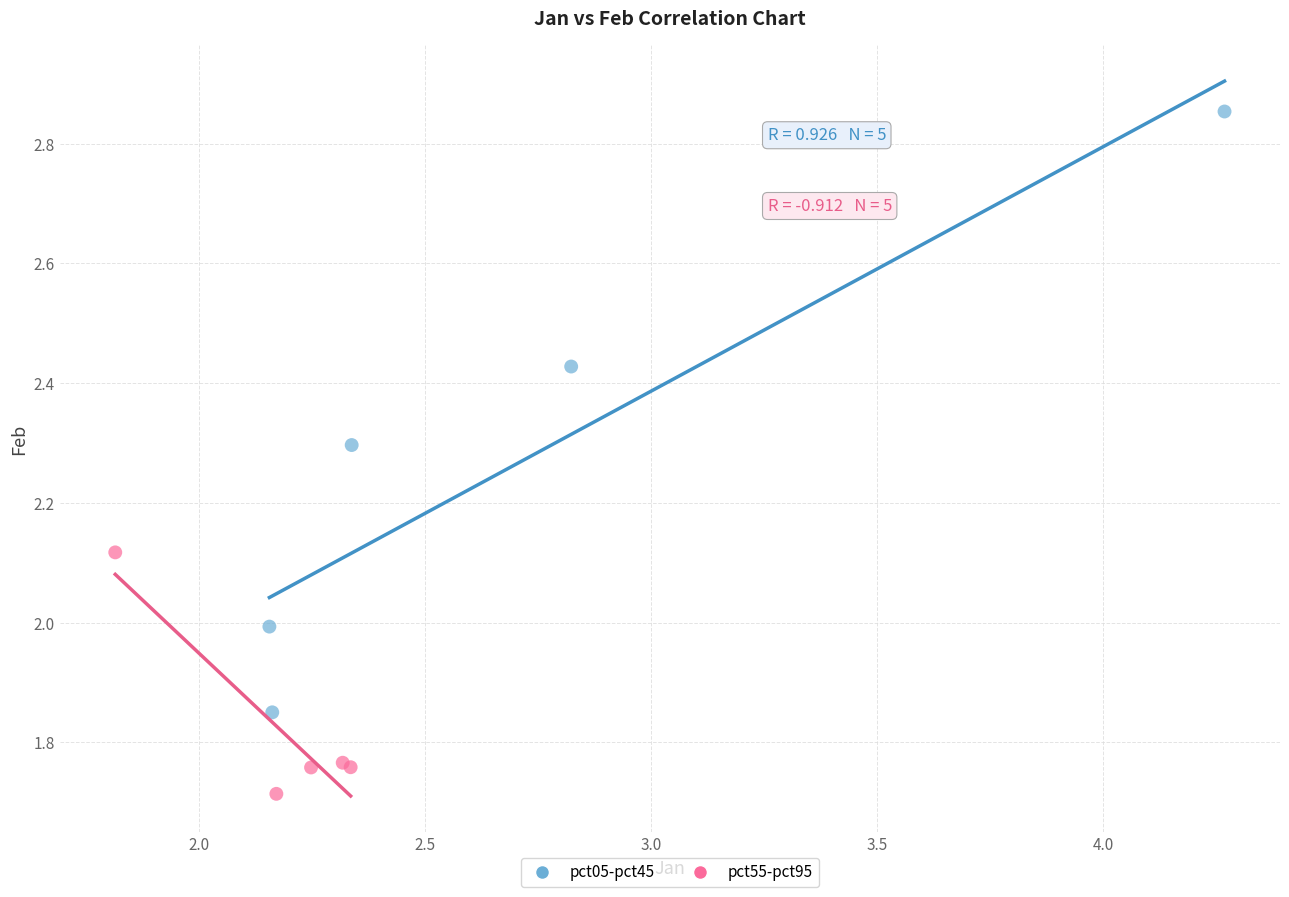

What are all the series names shown in the legend?

pct05-pct45, pct55-pct95